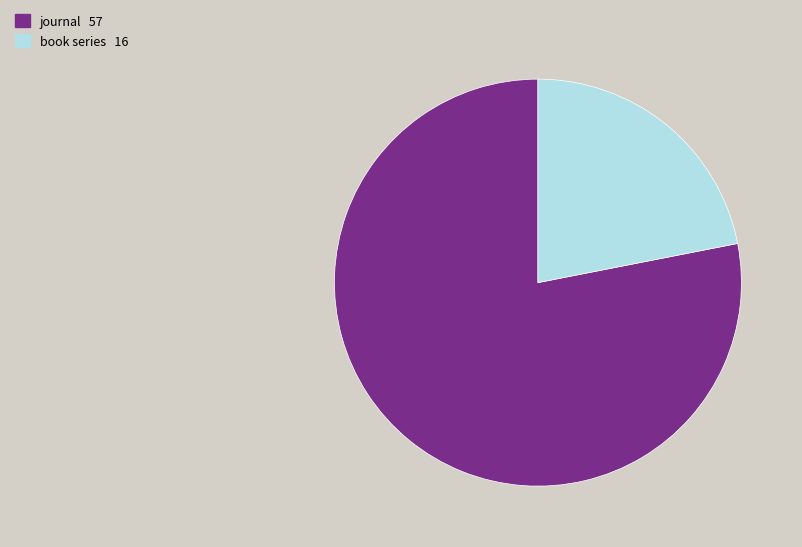

Is the sum of journal and book series greater than half?

Yes